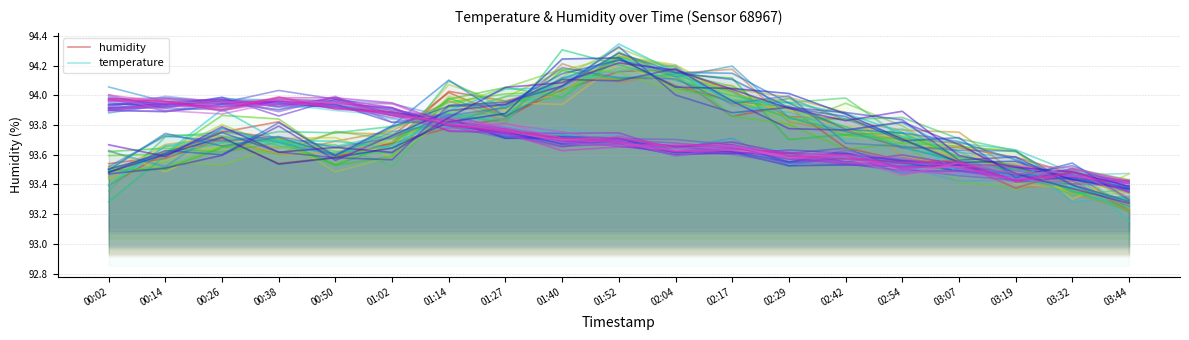

The humidity series shows 93.8 at 00:26. True or false?

True